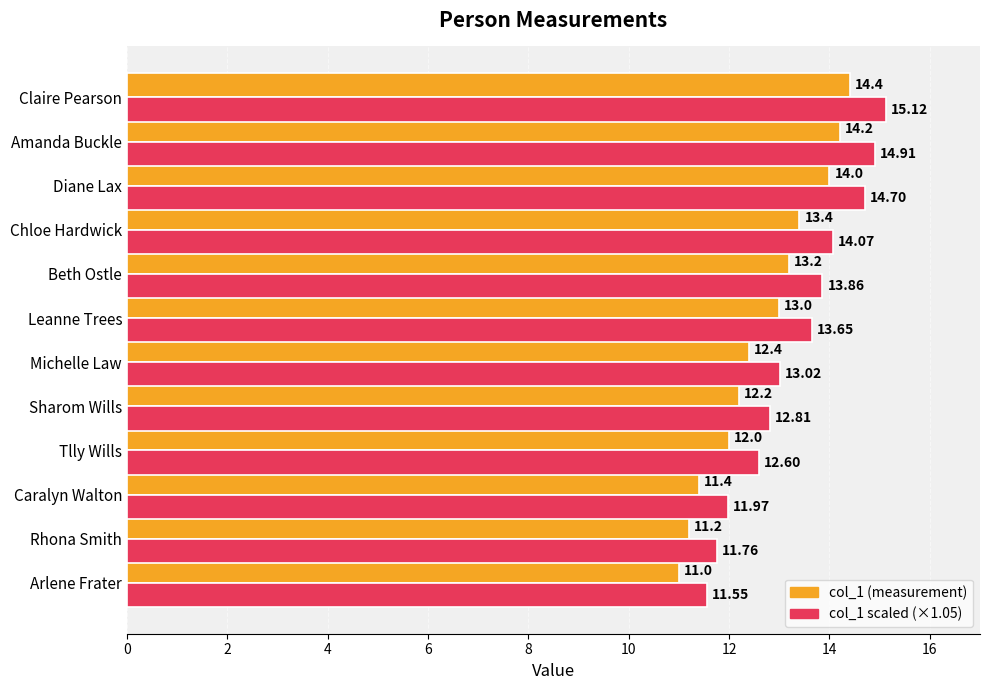

At which label does col_1 scaled (×1.05) reach its peak?

Claire Pearson